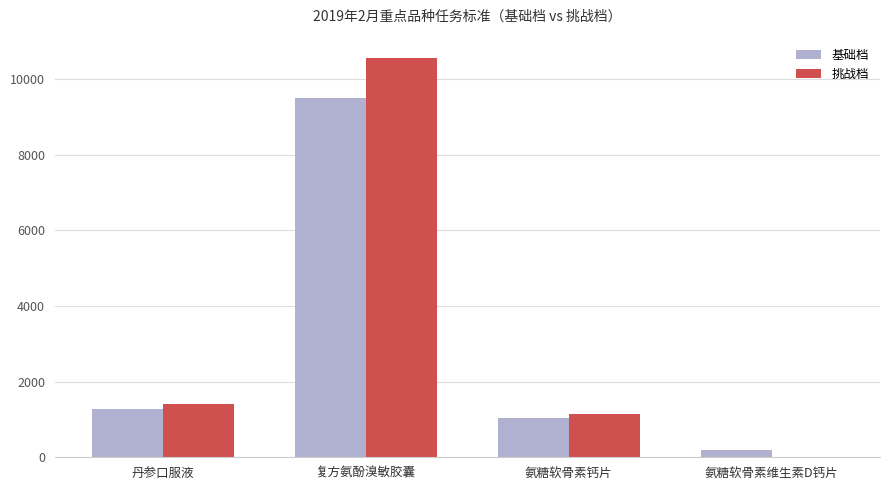

Reading left to right, list all the values displayed in this chart.

基础档: 1288	9507	1034	198
挑战档: 1417	10562	1139	0